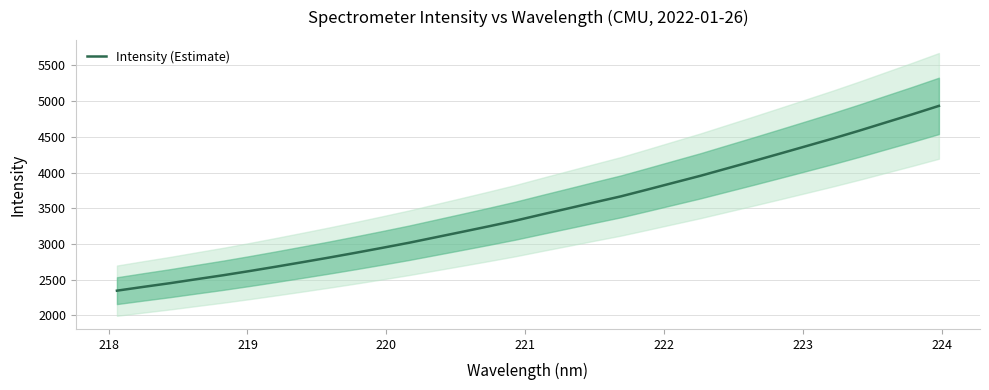

What is the minimum value for Intensity (Estimate)?

2346.4